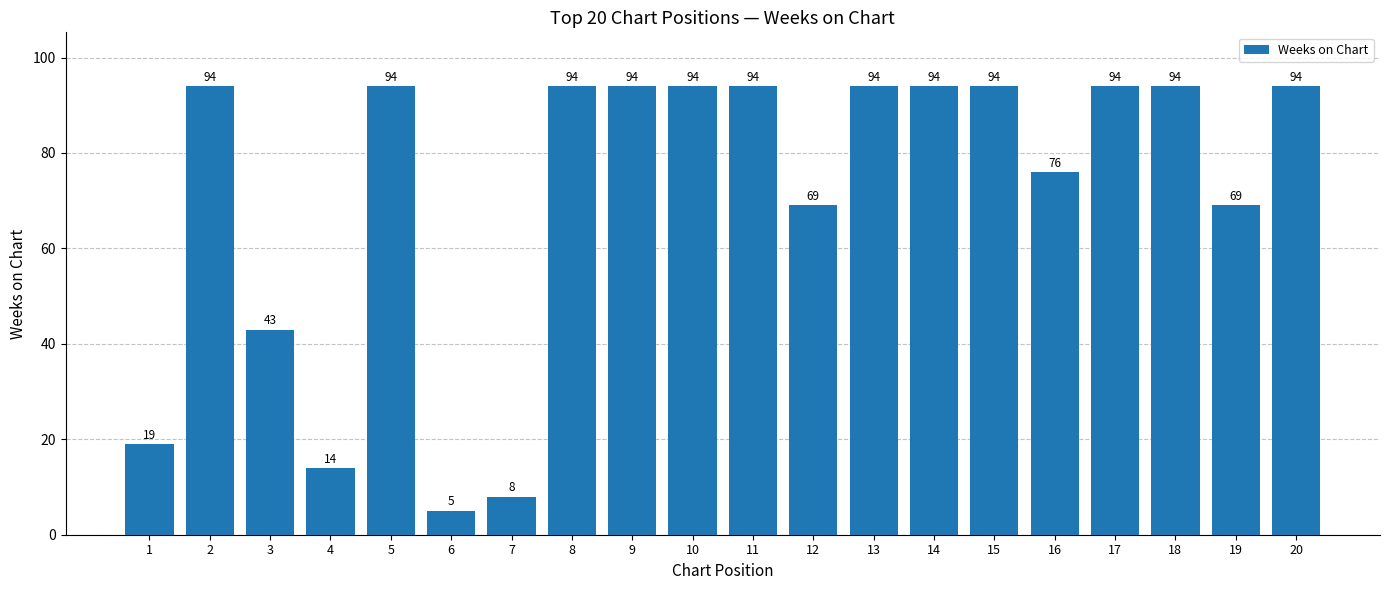

The chart shows a value of 94 at 10. True or false?

True